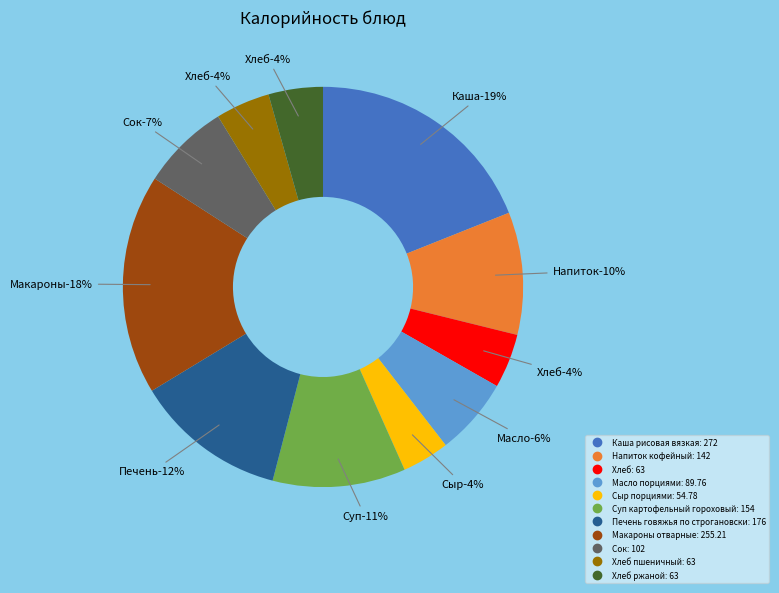

How many segments does this pie chart have?

11